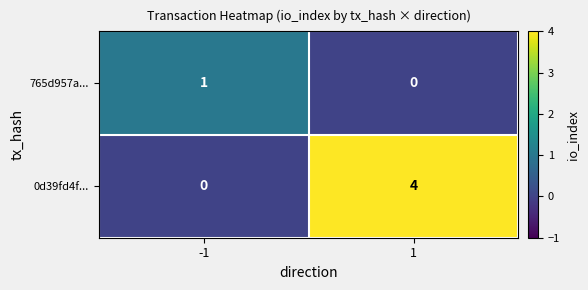

What is the maximum value shown in the chart?

4